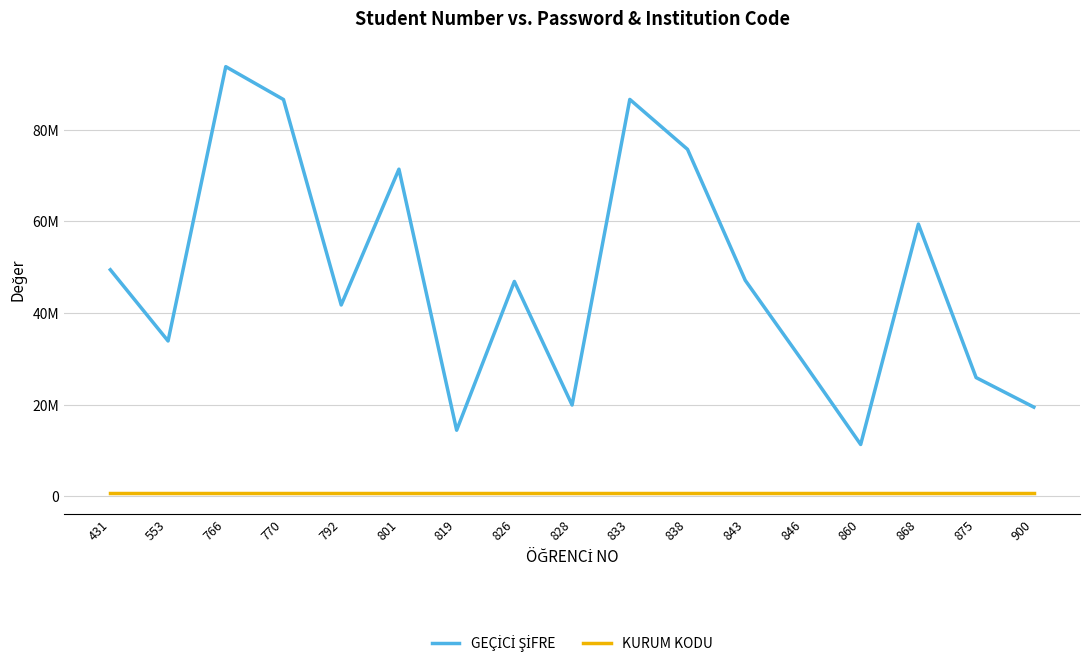

Does the chart have visible grid lines?

Yes